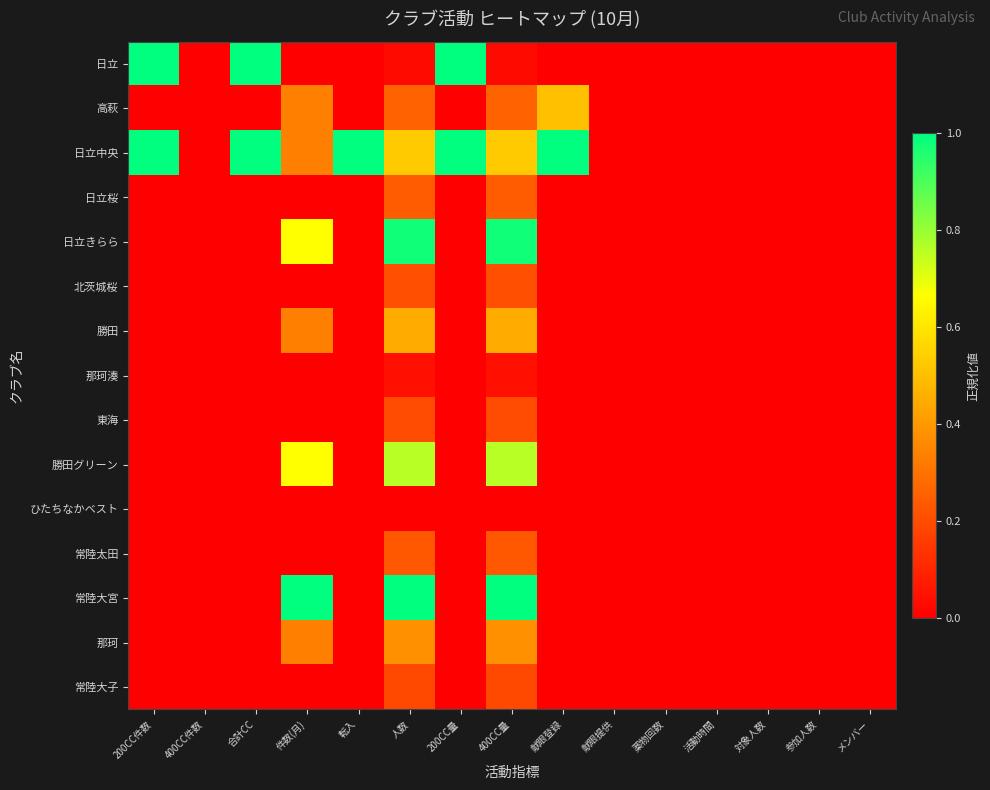

How many data points does each series have?

15